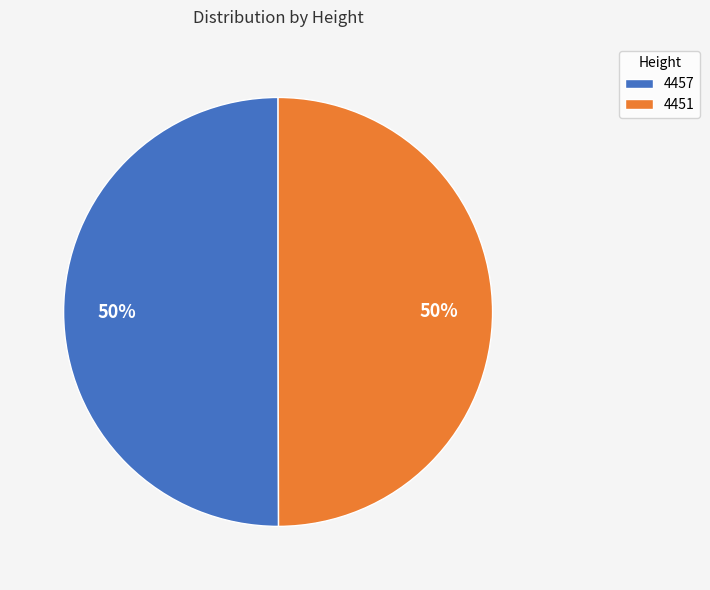

True or false: 4457 accounts for 50% of the total.

True